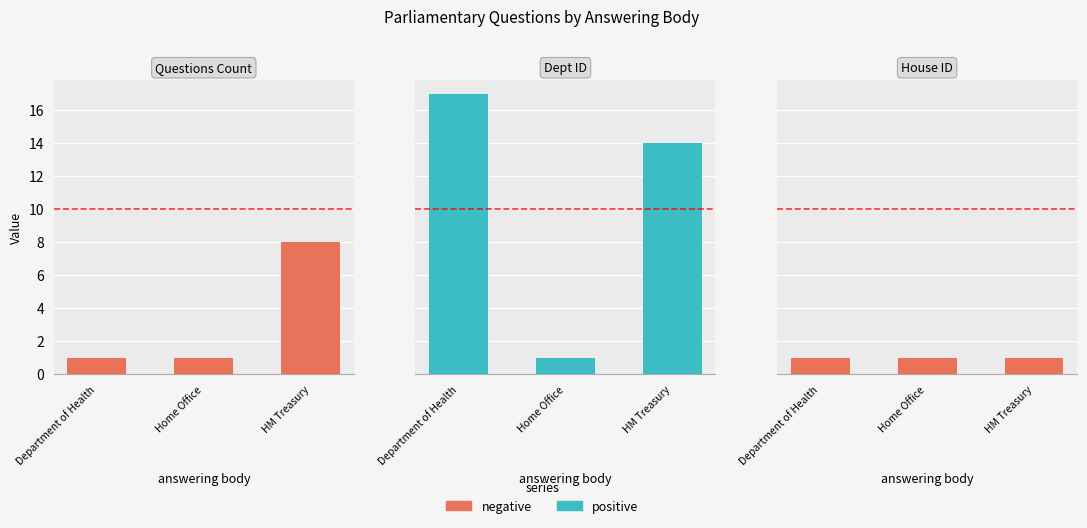

List the series in order of their peak value, lowest first.

House ID, Questions Count, Dept ID